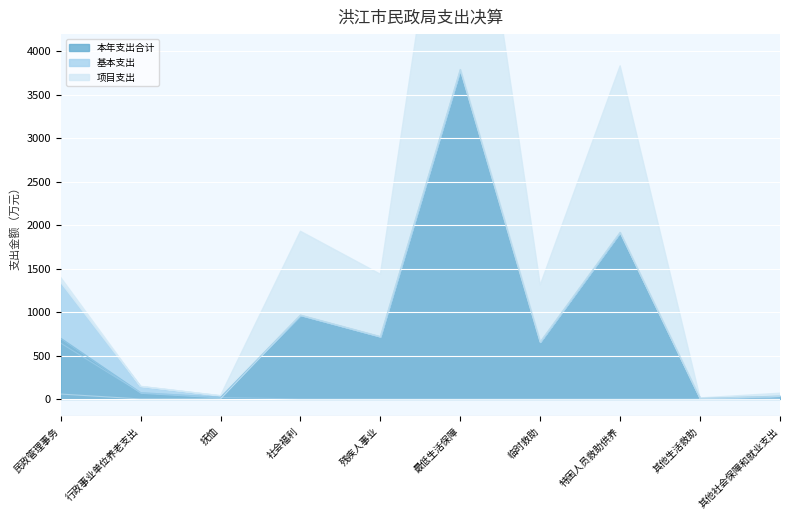

Which has a higher value, 临时救助 or 抚恤?

临时救助